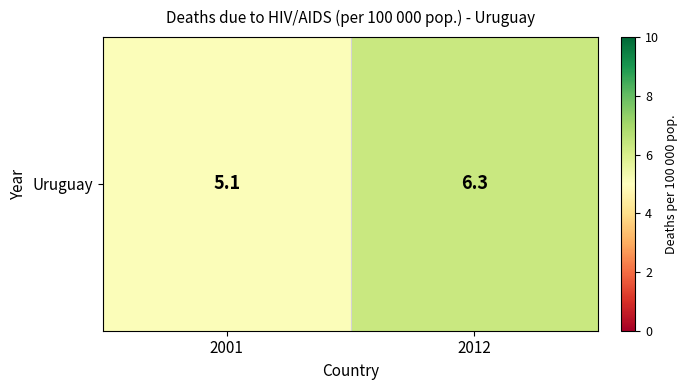

The chart shows a value of 2.7 at 2001. True or false?

False